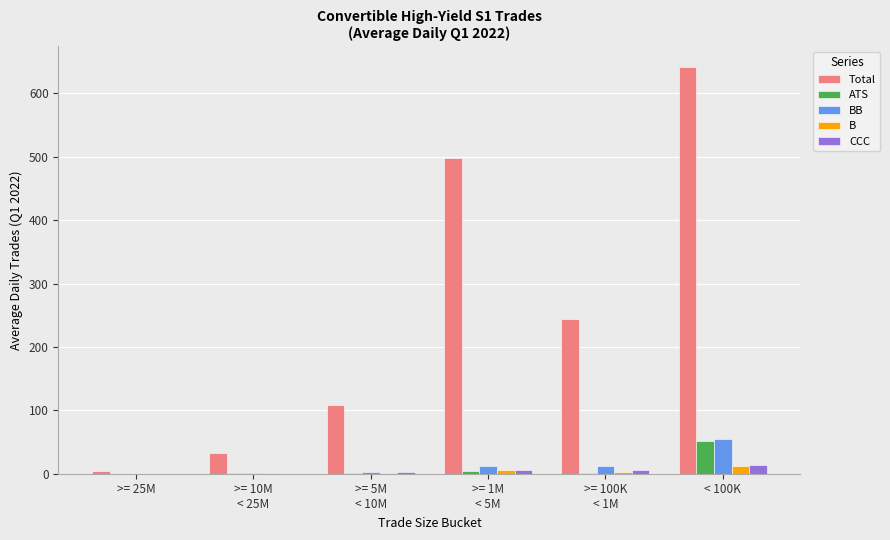

Which series has the largest total across all categories?

Total